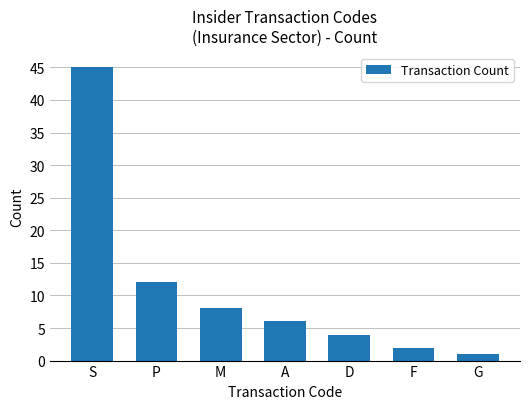

What is the label of the 3rd bar from the left?

M